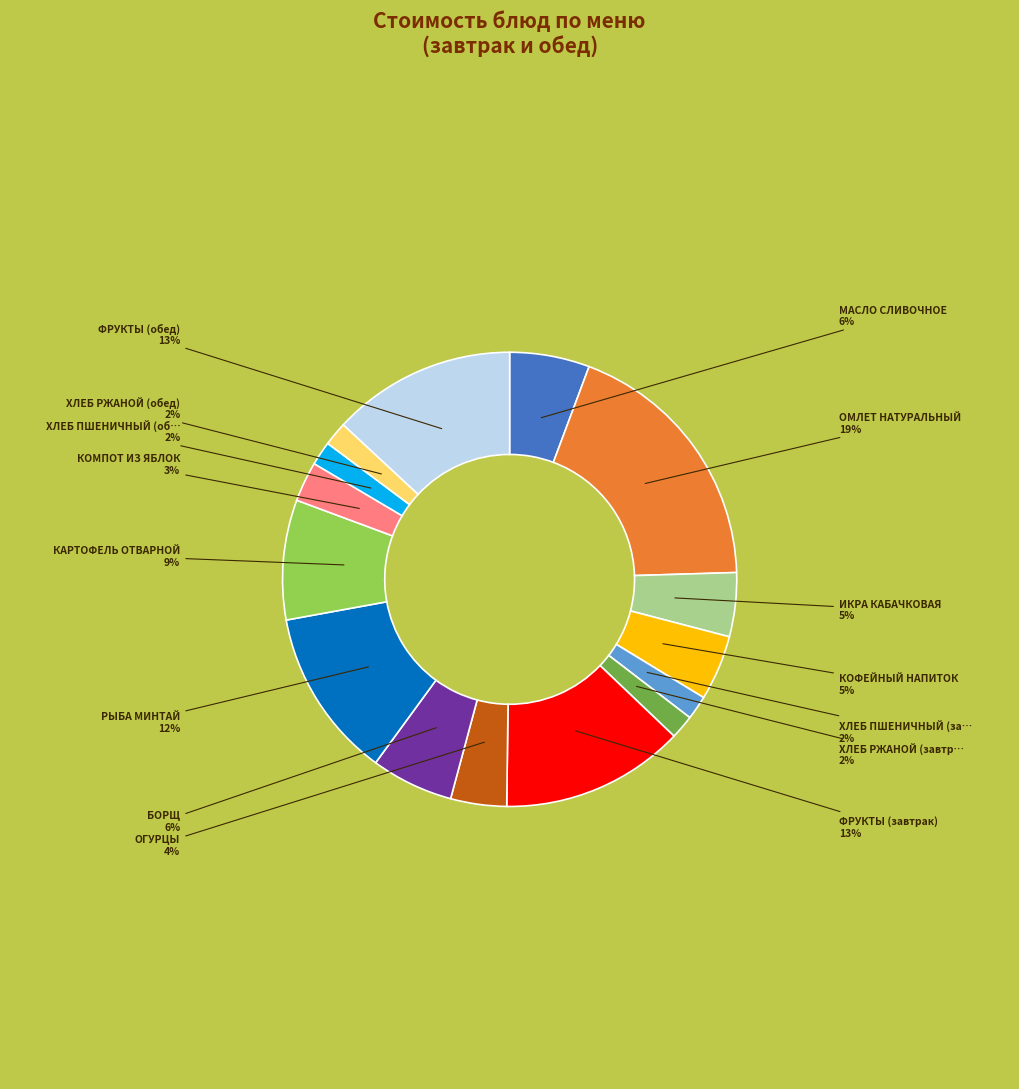

To the nearest percent, what is the difference between the largest and smallest slice percentages?

17%